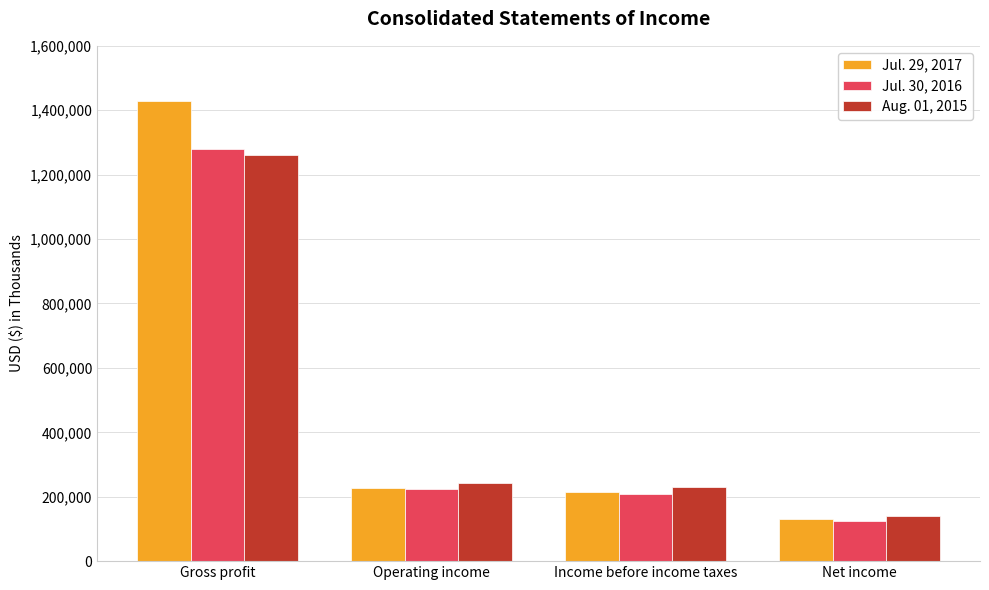

Rank the series at Income before income taxes from highest to lowest value.

Aug. 01, 2015, Jul. 29, 2017, Jul. 30, 2016